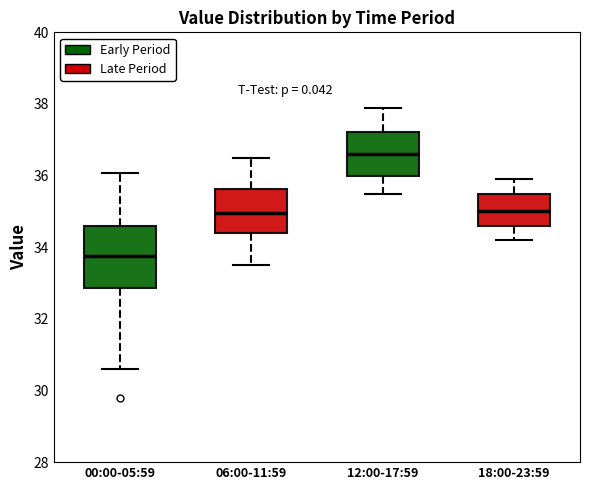

Reading left to right, transcribe this box plot: for each box, give where its median line is, the range the box spans, and where its two whiskers end, as read against the y-axis. The values are not printed on the chart, so give them approximately, as read against the axis.

00:00-05:59: median 33.8, box 32.8 to 34.6, whiskers 30.6 to 36.0
06:00-11:59: median 35.0, box 34.4 to 35.6, whiskers 33.6 to 36.6
12:00-17:59: median 36.6, box 36.0 to 37.2, whiskers 35.6 to 38.0
18:00-23:59: median 35.0, box 34.6 to 35.6, whiskers 34.2 to 36.0